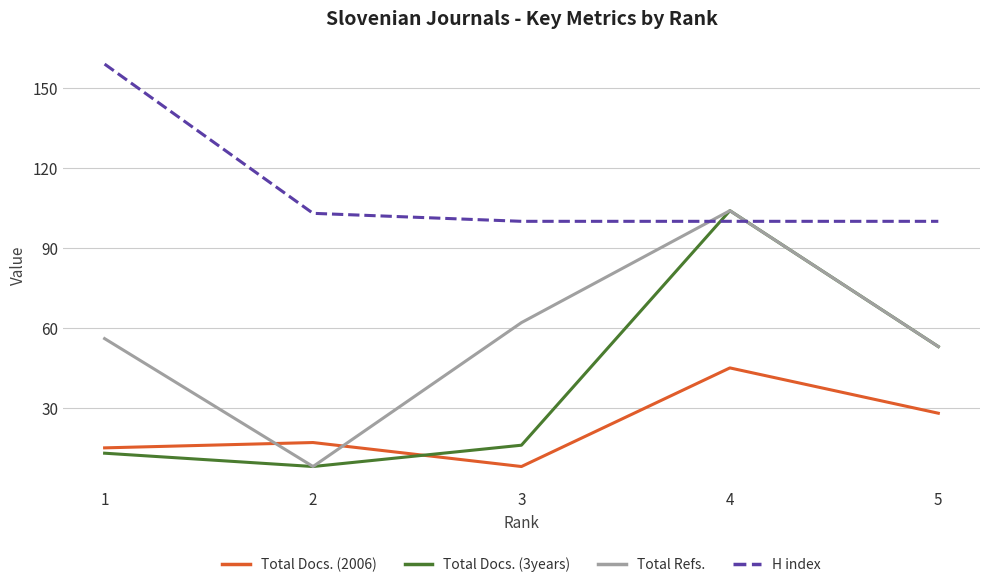

Between which two adjacent categories do Total Docs. (3years) and H index first intersect?

3 and 4